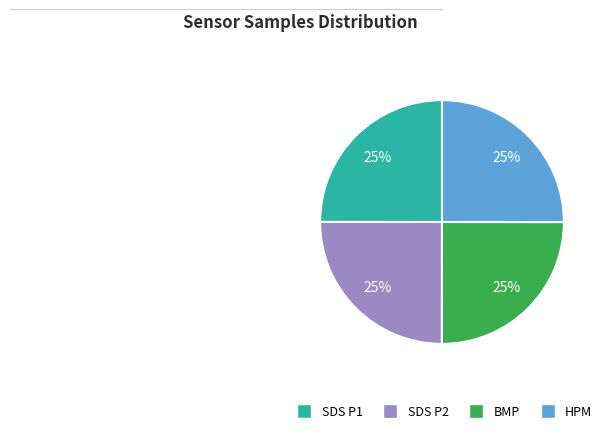

Does any single category account for the majority?

No